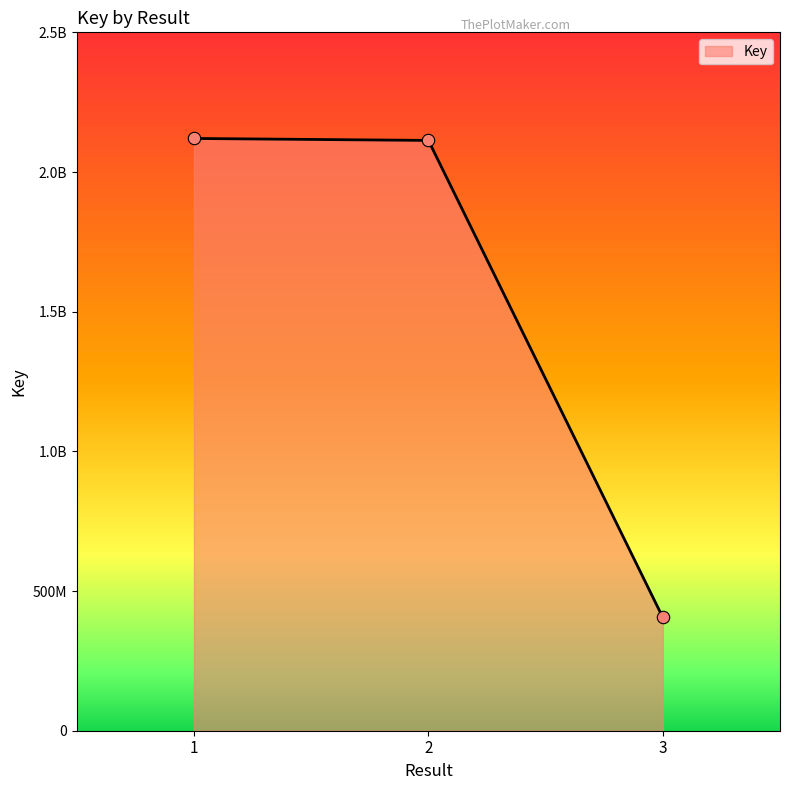

Does the chart have visible grid lines?

No